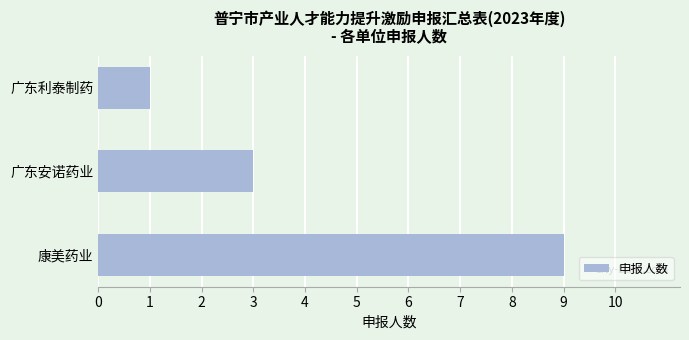

At which label is the value closest to 5?

广东安诺药业